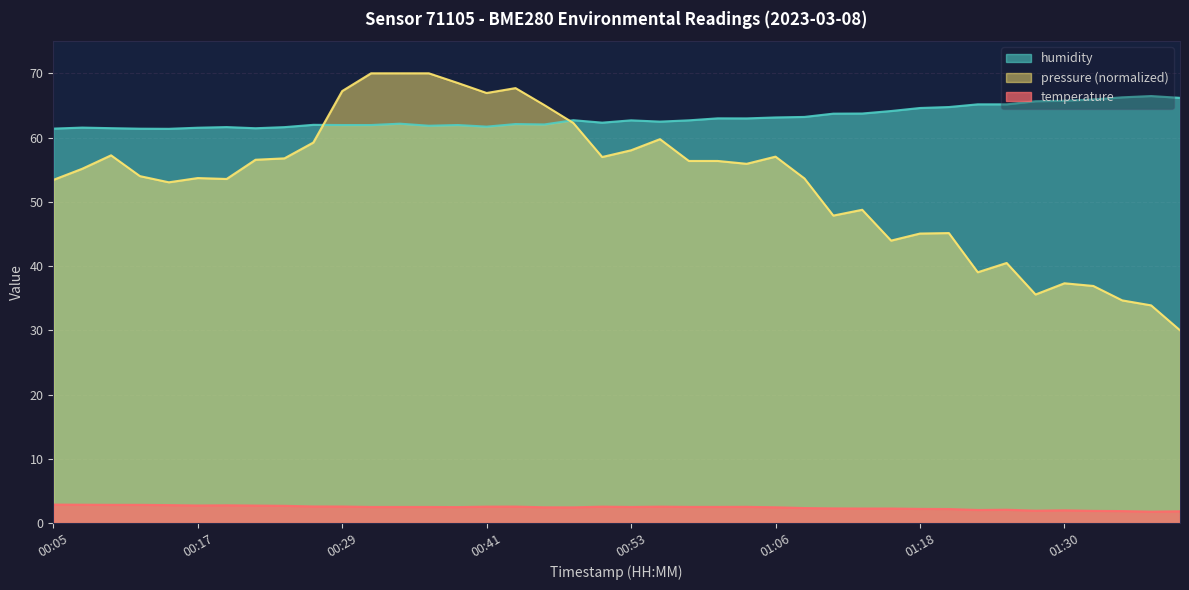

What is the difference between the maximum and minimum values in the humidity series?

5.1